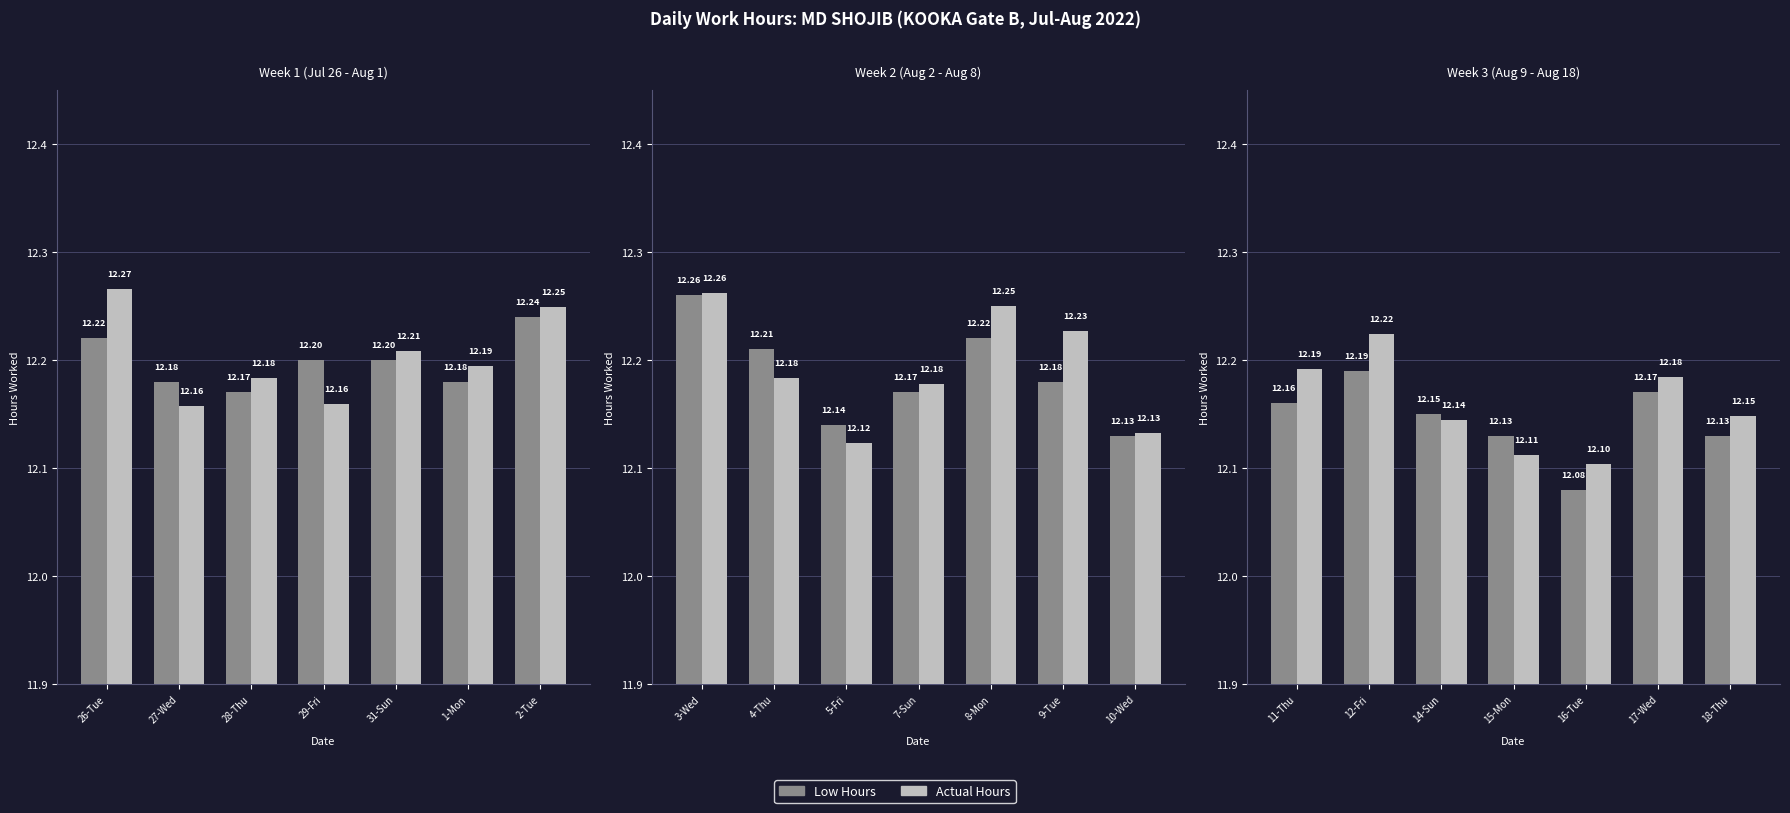

List the series in order of their peak value, highest first.

Actual Hours, Low Hours